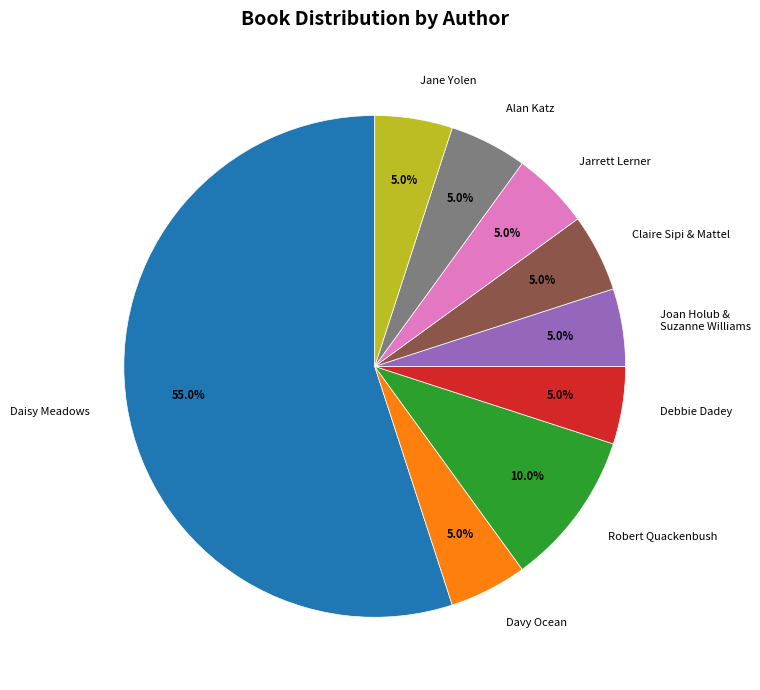

True or false: Davy Ocean accounts for 19% of the total.

False